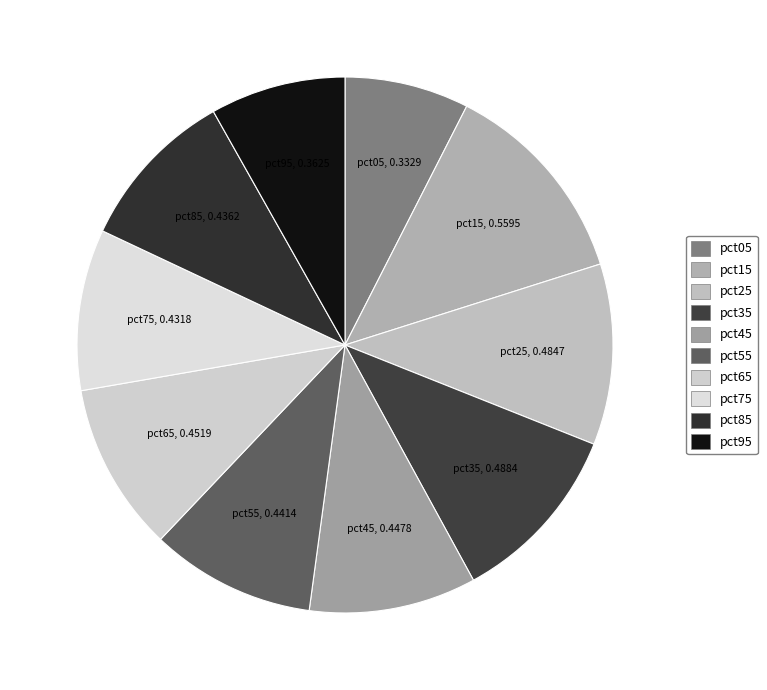

Which category has the biggest portion of the pie?

pct15